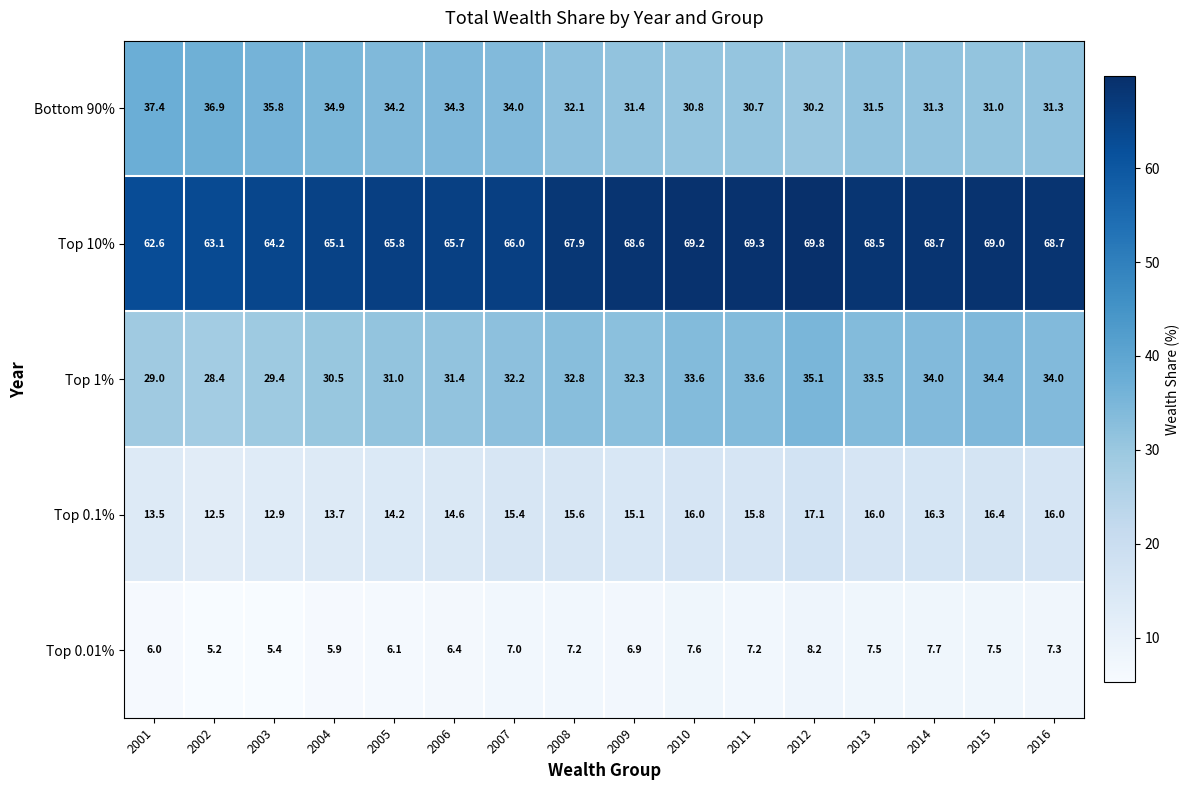

List the series in order of their peak value, lowest first.

Top 0.01%, Top 0.1%, Top 1%, Bottom 90%, Top 10%